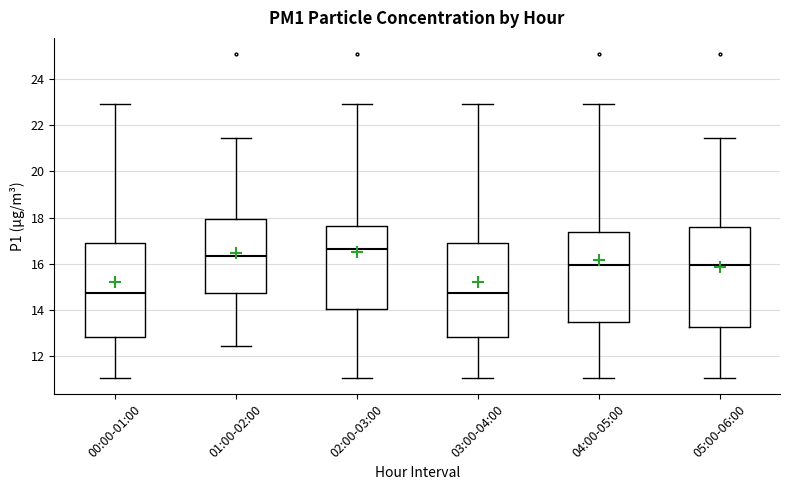

Reading left to right, transcribe this box plot: for each box, give where its median line is, the range the box spans, and where its two whiskers end, as read against the y-axis. The values are not printed on the chart, so give them approximately, as read against the axis.

00:00-01:00: median 14.8, box 12.8 to 17.0, whiskers 11.0 to 23.0
01:00-02:00: median 16.4, box 14.8 to 18.0, whiskers 12.4 to 21.4
02:00-03:00: median 16.6, box 14.0 to 17.6, whiskers 11.0 to 23.0
03:00-04:00: median 14.8, box 12.8 to 17.0, whiskers 11.0 to 23.0
04:00-05:00: median 16.0, box 13.6 to 17.4, whiskers 11.0 to 23.0
05:00-06:00: median 16.0, box 13.2 to 17.6, whiskers 11.0 to 21.4